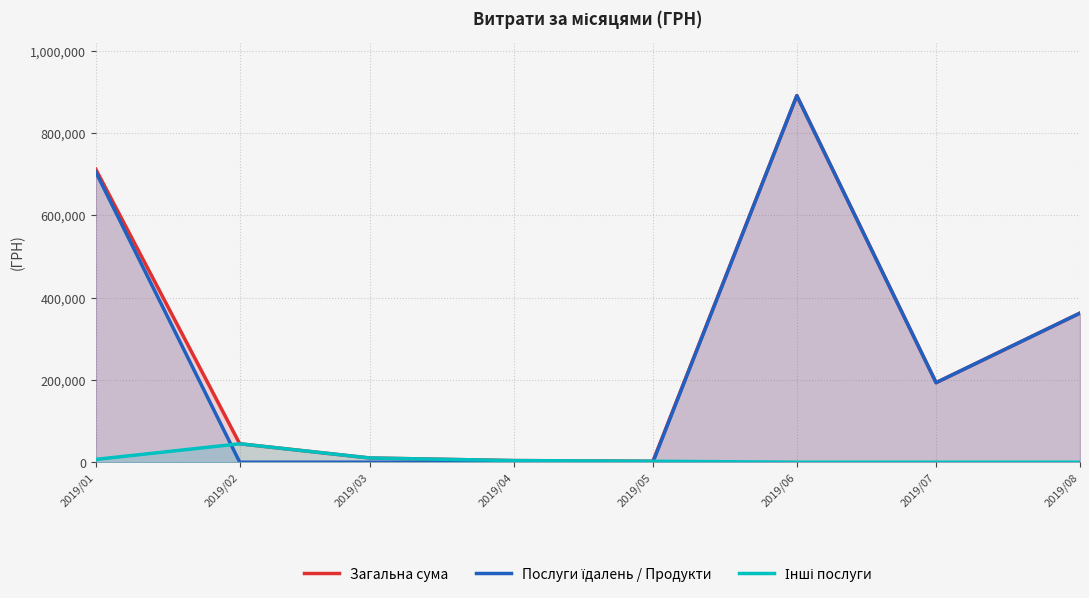

Is it true that Загальна сума equals 890698.8 at 2019/06?

True